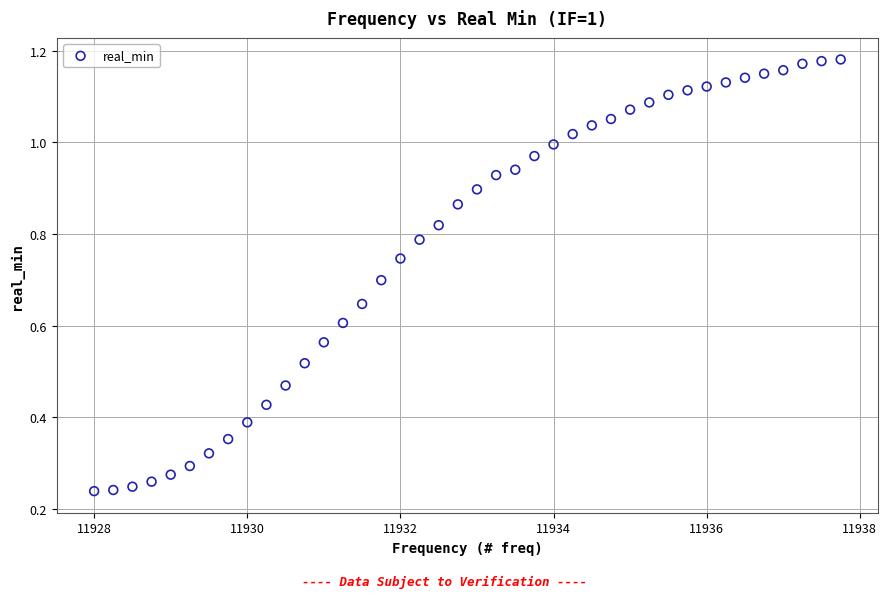

What is the range of X values (max minus min)?

9.8